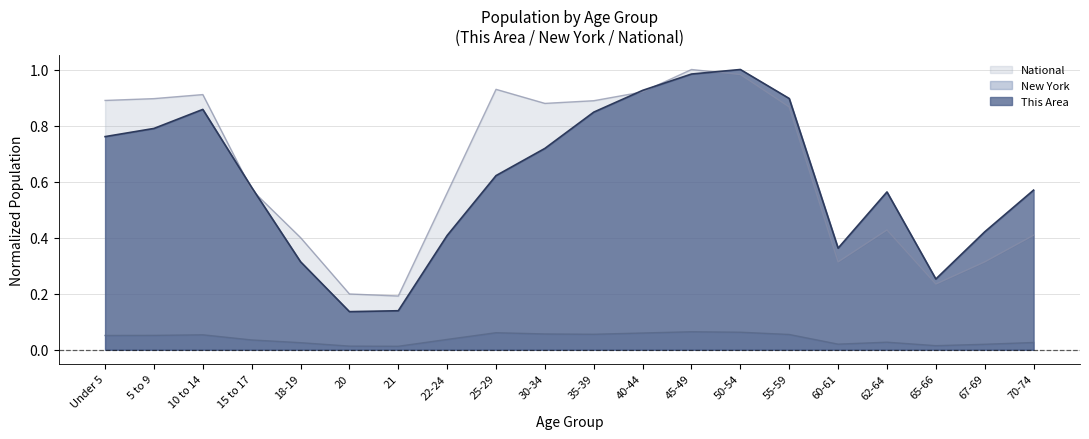

Does the chart have visible grid lines?

Yes